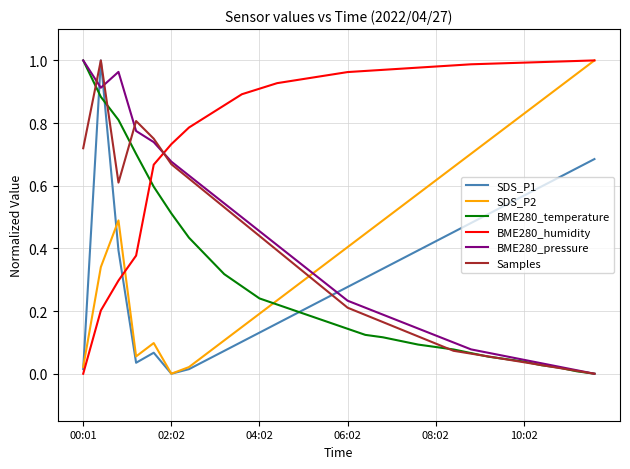

True or false: SDS_P1 and BME280_humidity cross at least once.

True